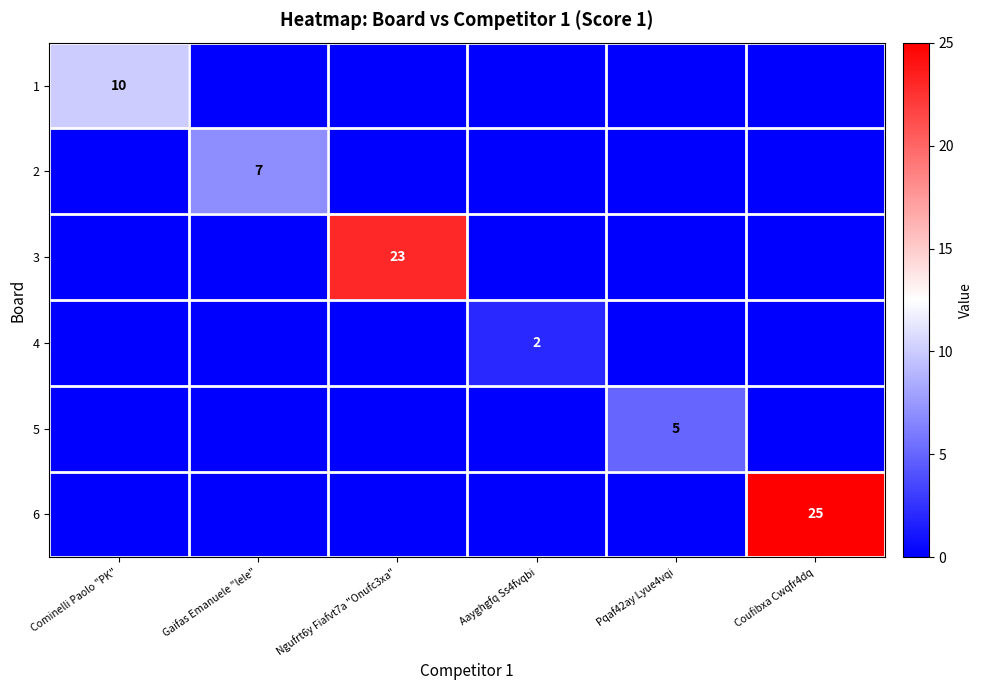

The value of 2 at Gaifas Emanuele "lele" is 12. True or false?

False